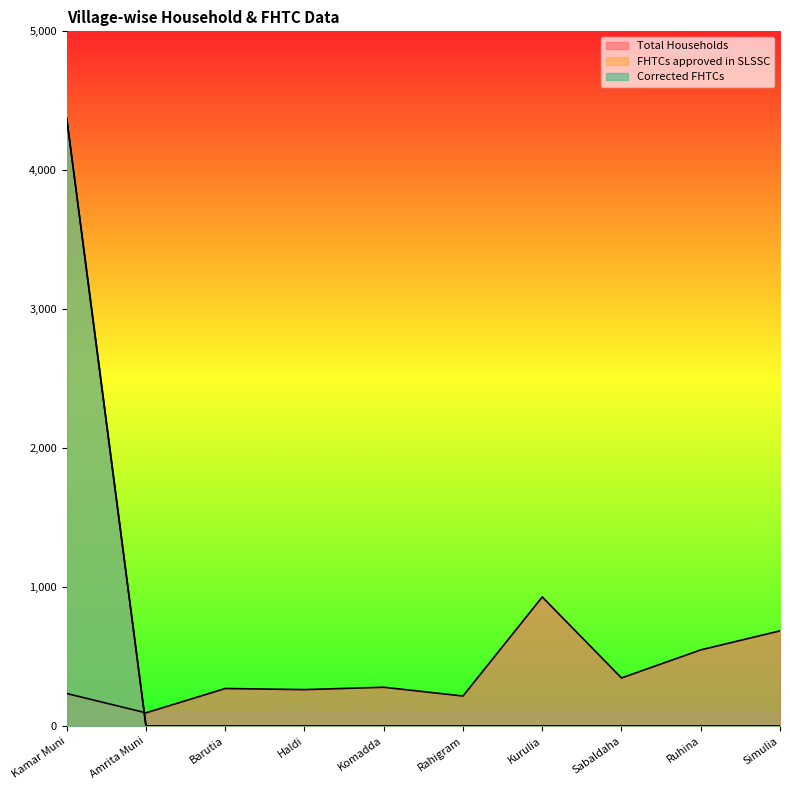

Reading left to right, what are all the values shown in this chart?

Total Households: 234	95	270	262	279	216	929	346	548	685
FHTCs approved in SLSSC: 4374	0	0	0	0	0	0	0	0	0
Corrected FHTCs: 4374	0	0	0	0	0	0	0	0	0